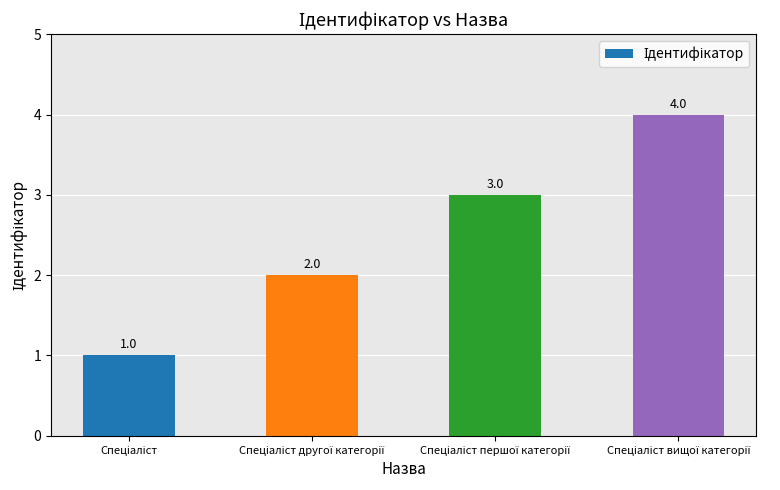

What is the greatest value displayed?

4